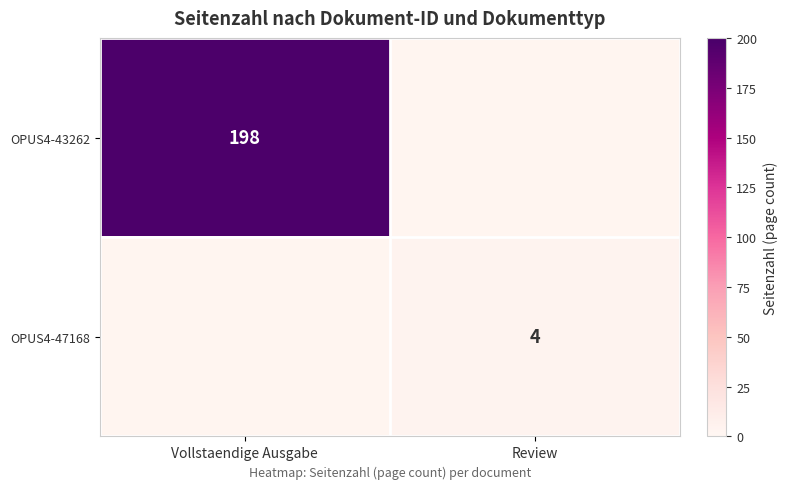

Is it true that OPUS4-47168 equals 4 at Review?

True